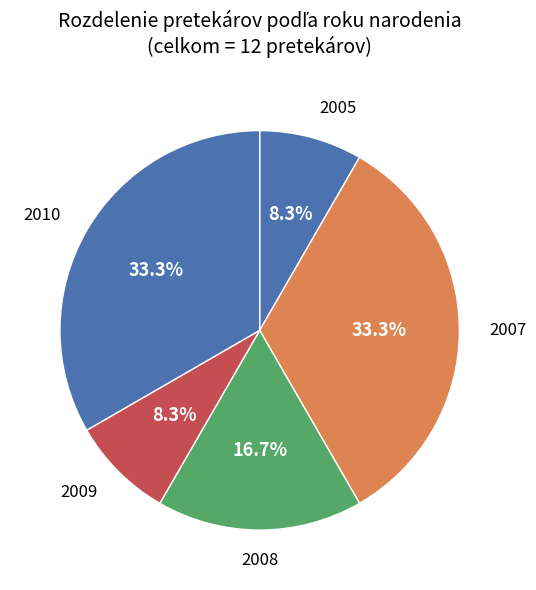

How many segments does this pie chart have?

5